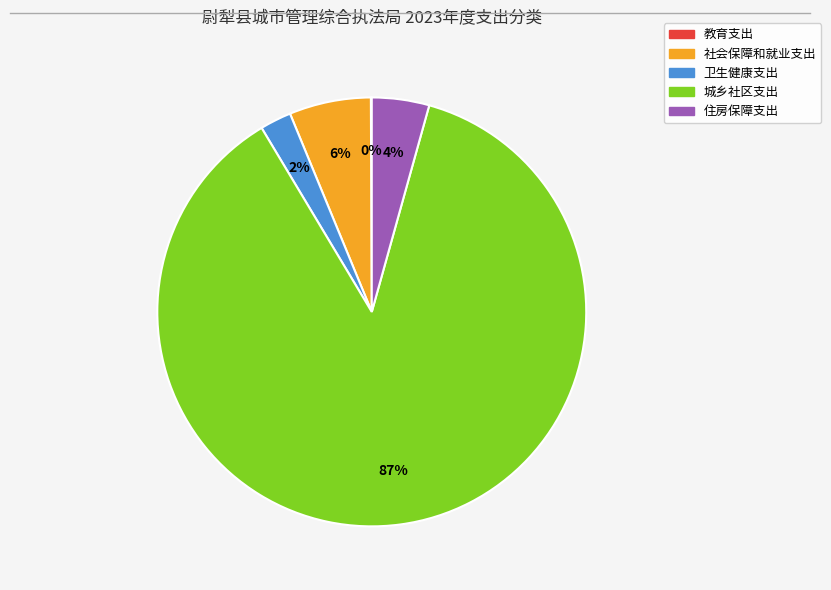

The 卫生健康支出 slice represents 2% of the pie. True or false?

True